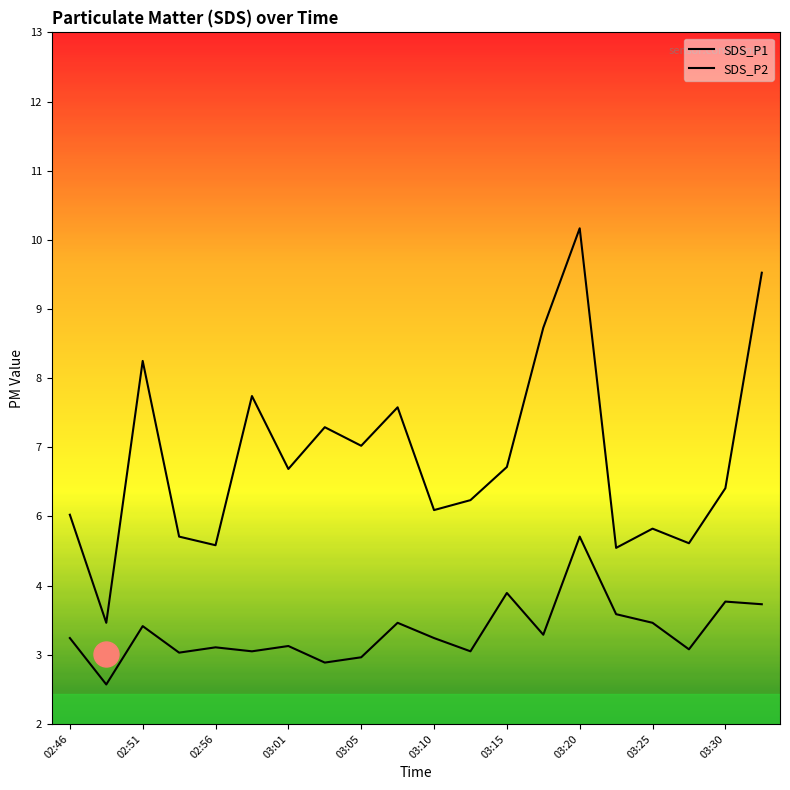

The SDS_P1 series shows 10.5 at 03:15. True or false?

False